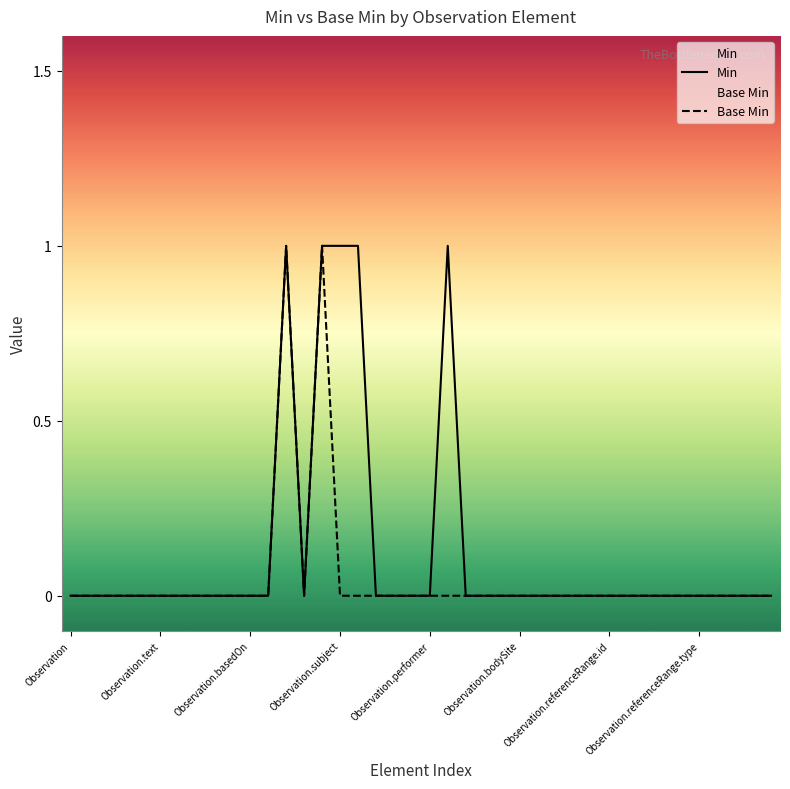

At which category does Min reach its first local peak?

12